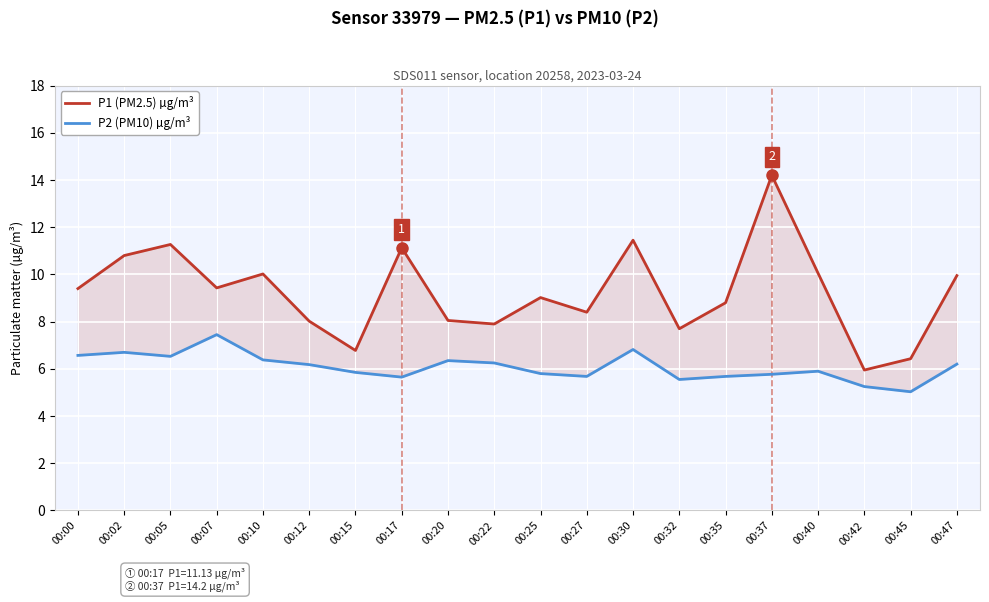

At how many categories does at least one series exceed 5?

20